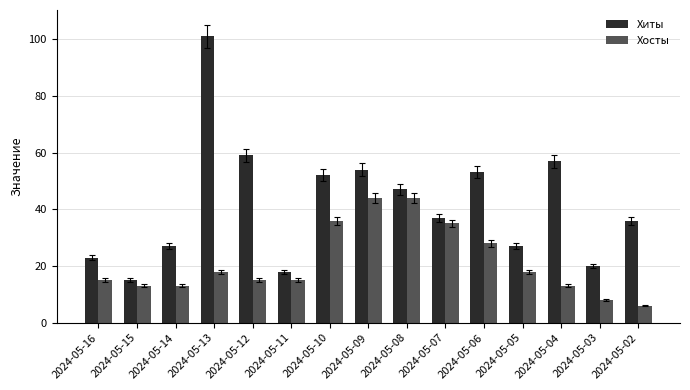

Which series has the widest spread of values?

Хиты